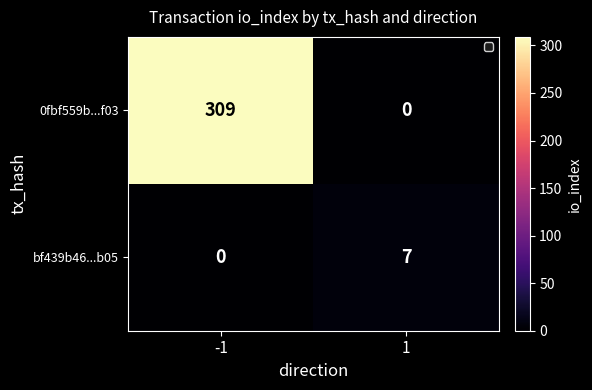

What is the total value across all series at -1?

309